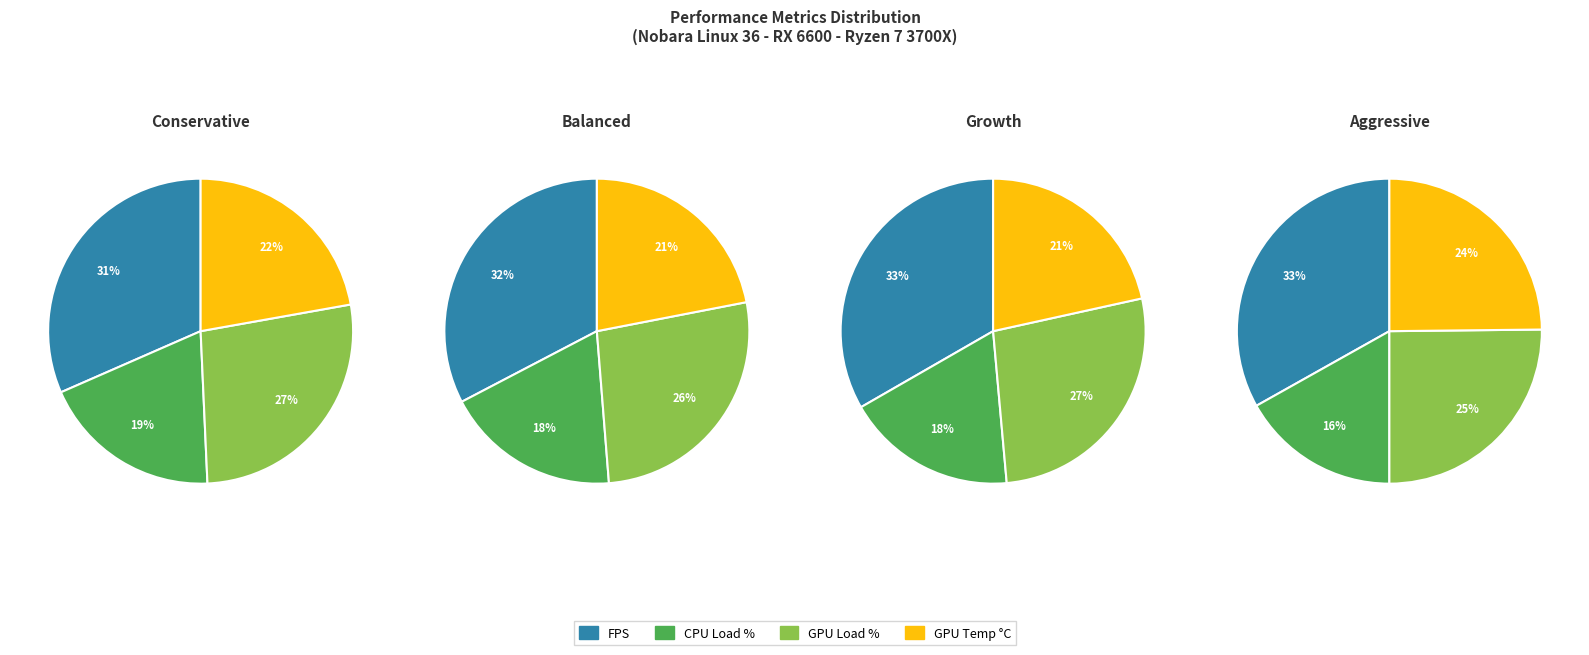

To the nearest percent, what is the difference between the gpu_temp and fps slice percentages?

11%